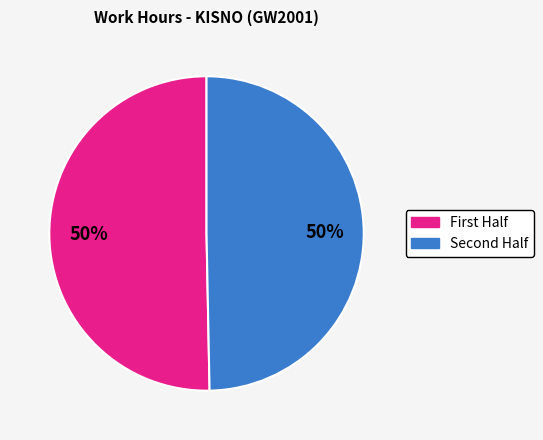

To the nearest percent, what is the average slice percentage?

50%